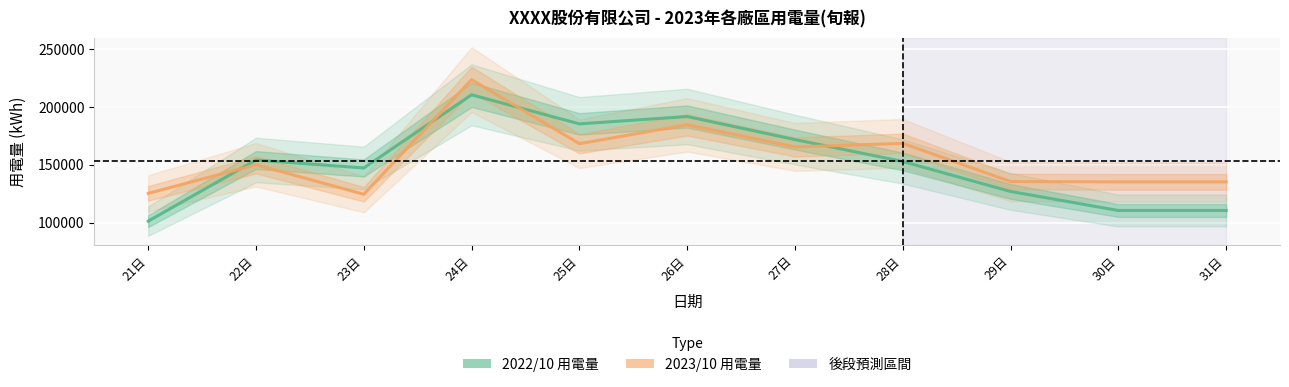

What is the value of the 2023/10 用電量 point at the 7th from the left?

165458.0